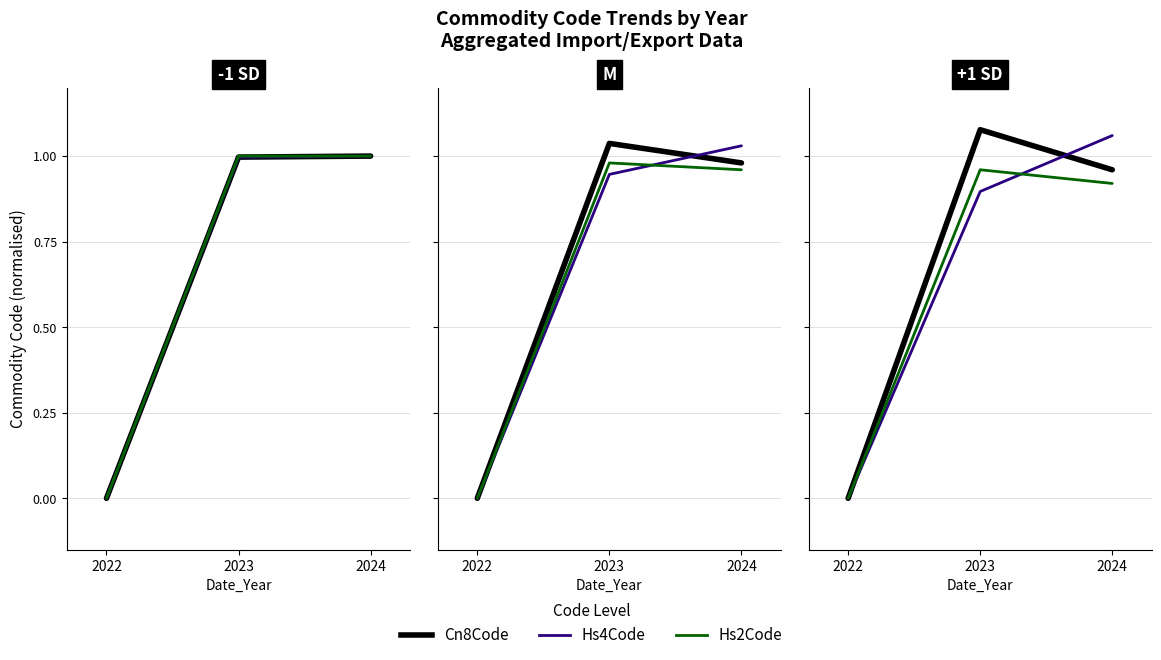

Which series has the largest range (max minus min)?

Cn8Code